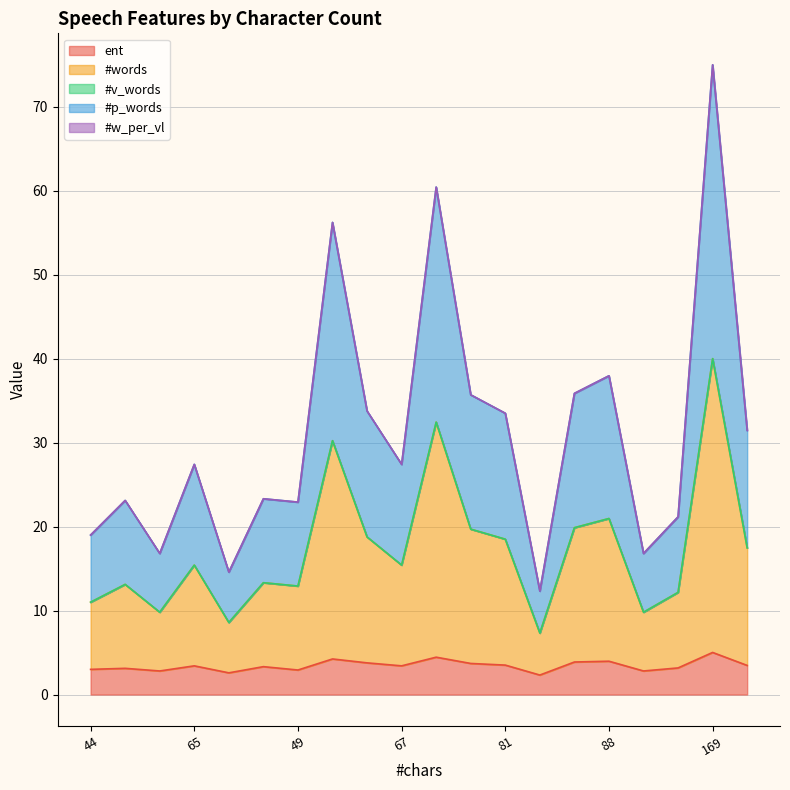

Is it true that #p_words equals 50.0 at 169?

False